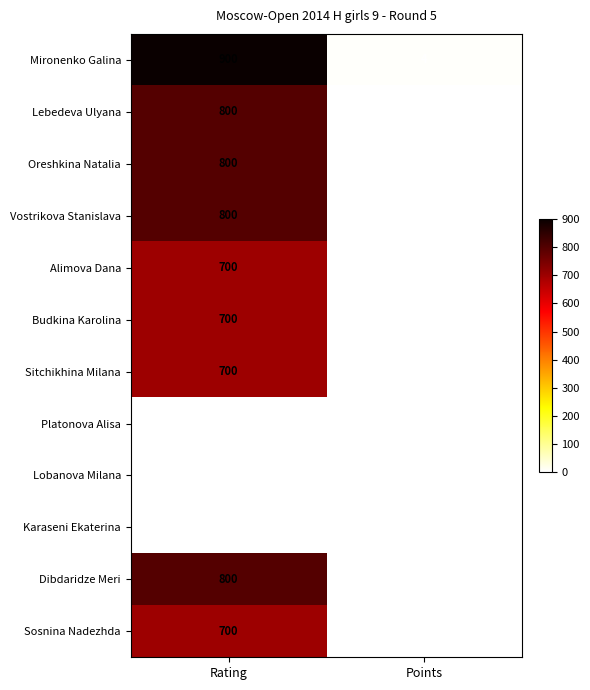

At how many categories does at least one series exceed 624?

1